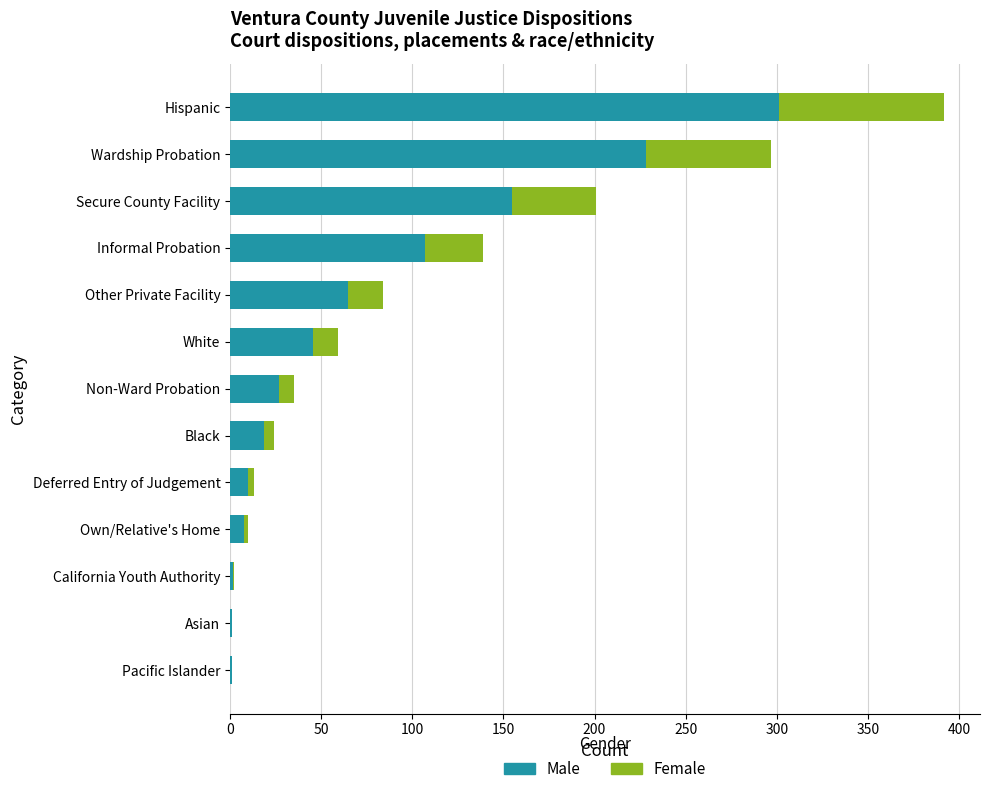

What is the highest value of the Male series?

301.3